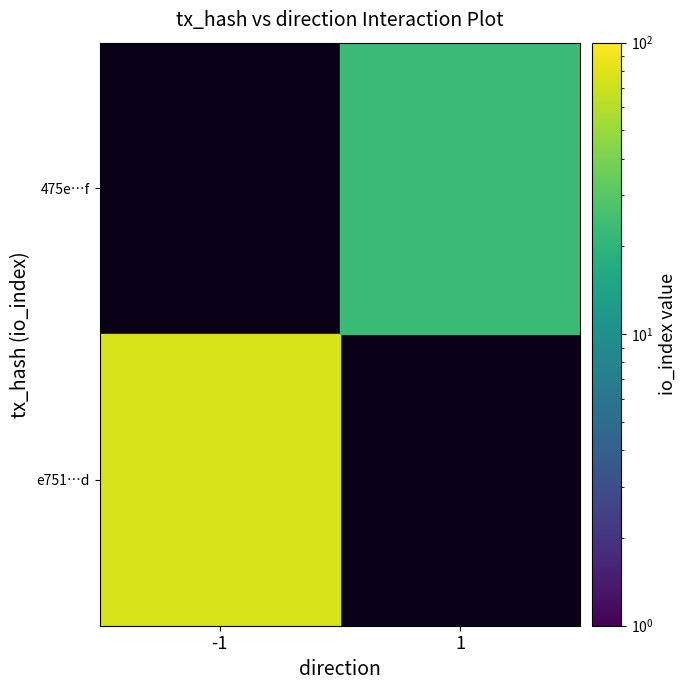

The 475e…f series shows 23.0 at 1. True or false?

True